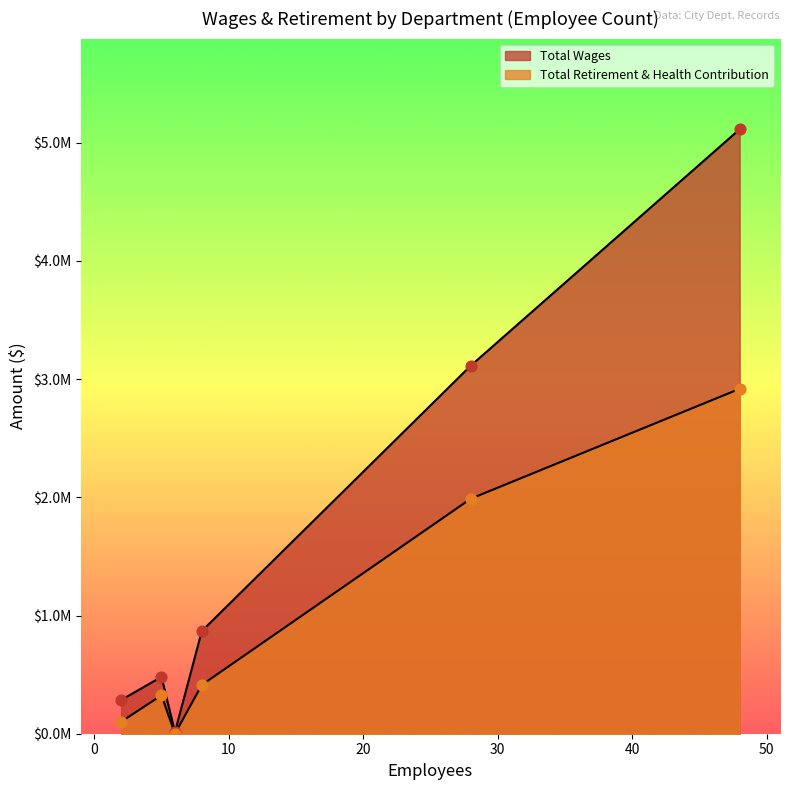

Is the value of Total Wages at Operations greater than the value of Total Retirement & Health Contribution at Organizational Resources & Support?

Yes